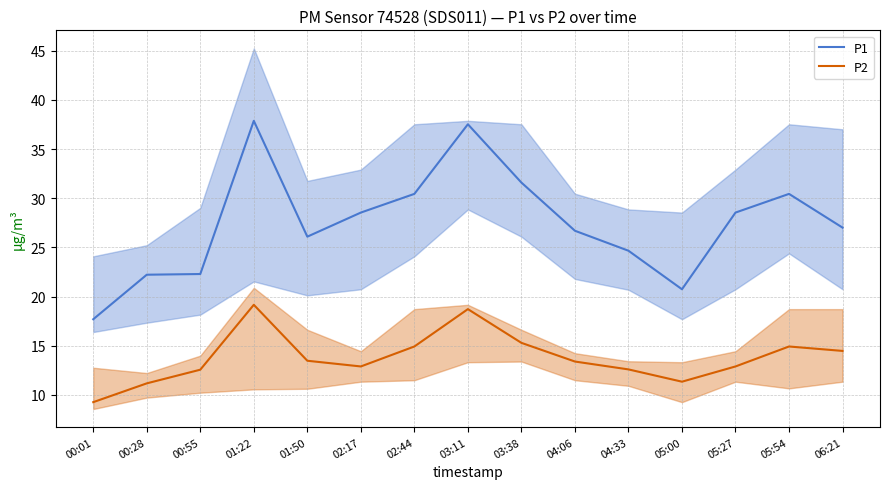

What is the lowest value of the P1 series?

17.7